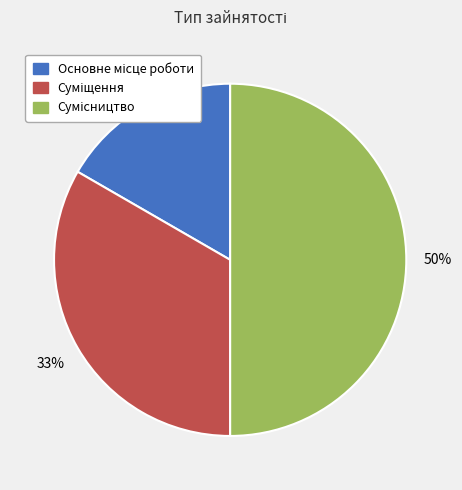

To the nearest percent, what is the average slice percentage?

33%